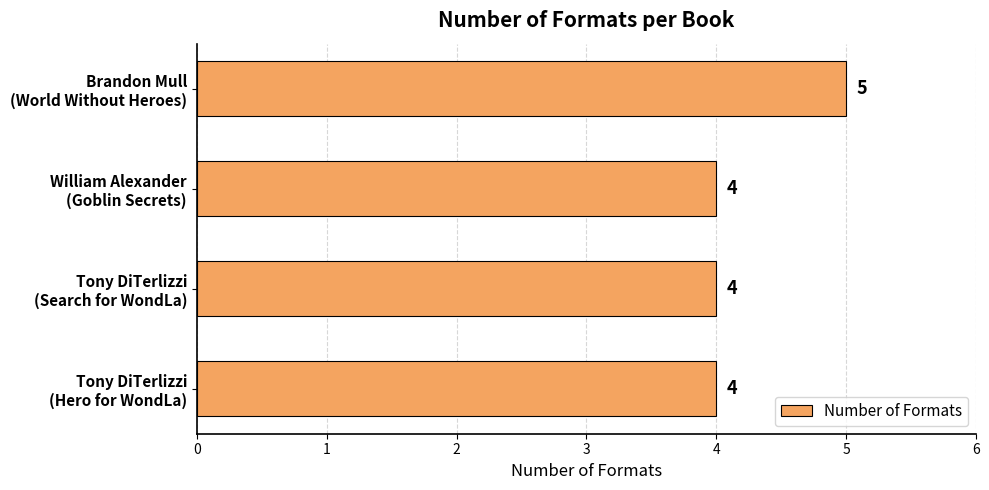

What is the sum of all values?

17